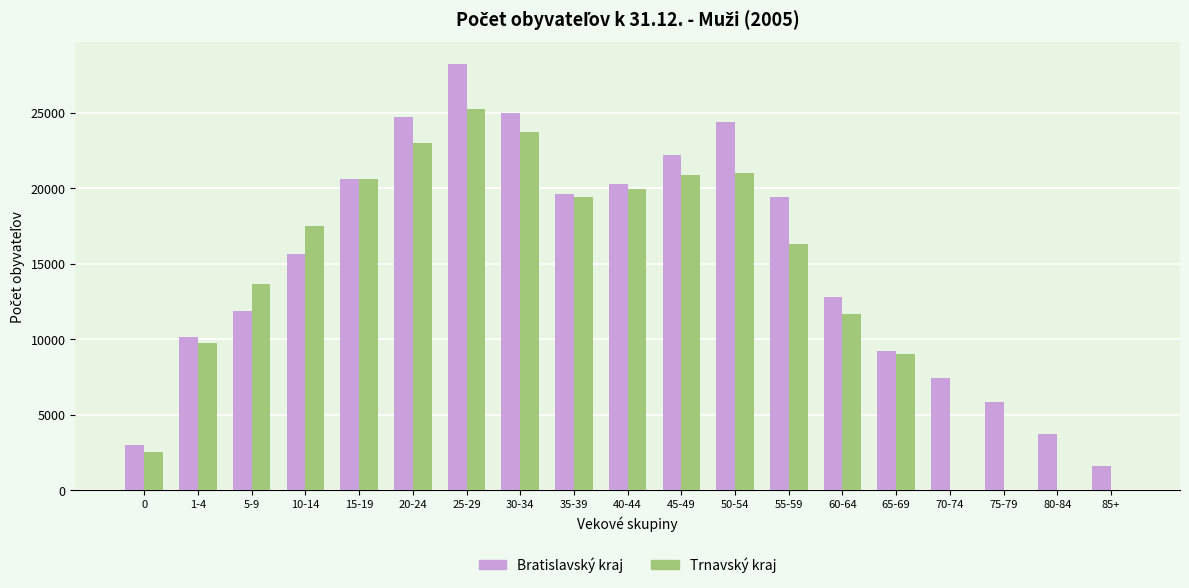

The value of Trnavský kraj at 50-54 is 21003. True or false?

True